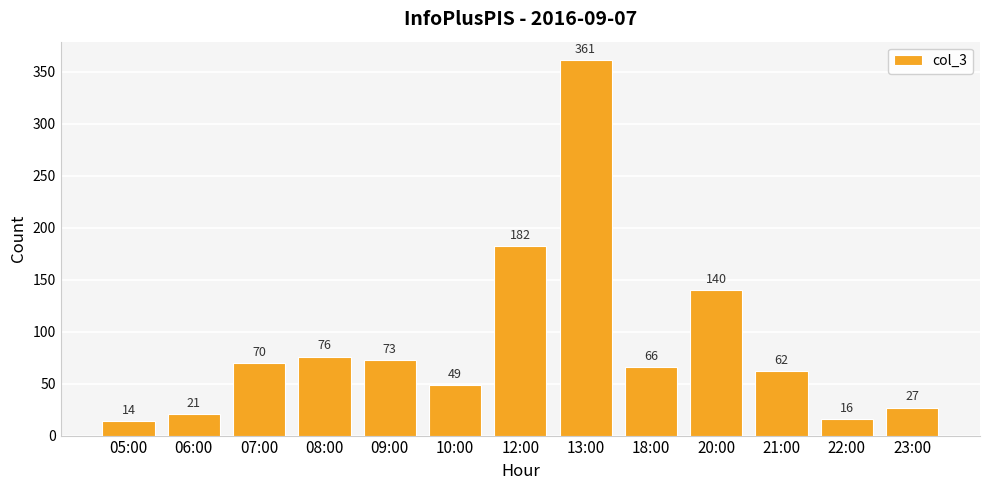

Which has a higher value, 07:00 or 05:00?

07:00